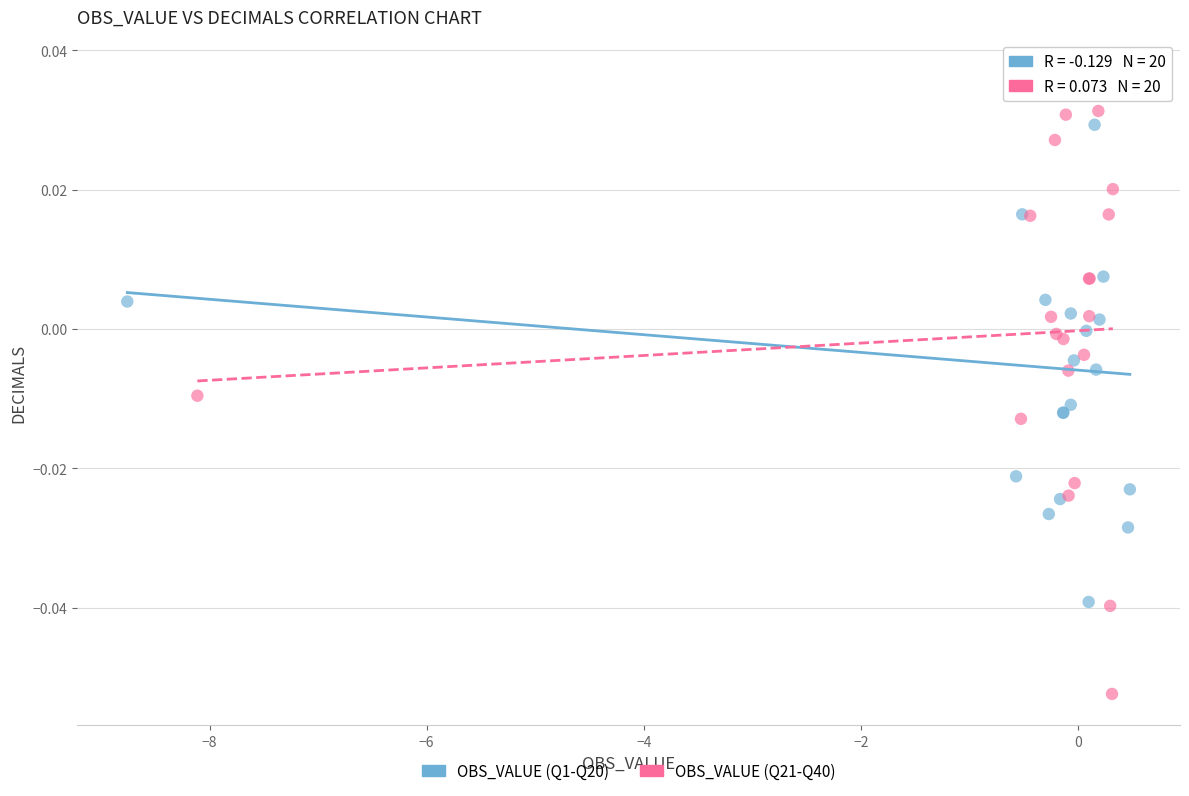

Which series has the widest spread of Y values?

OBS_VALUE (Q21-Q40)